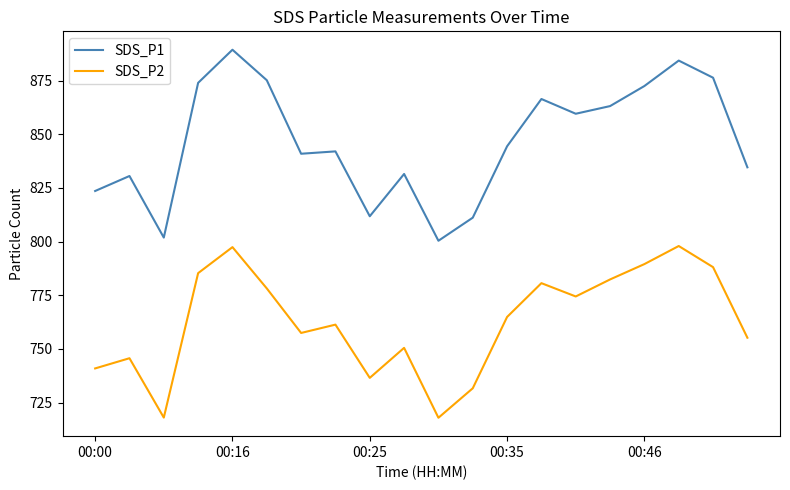

Rank the series by their maximum value, from highest to lowest.

SDS_P1, SDS_P2